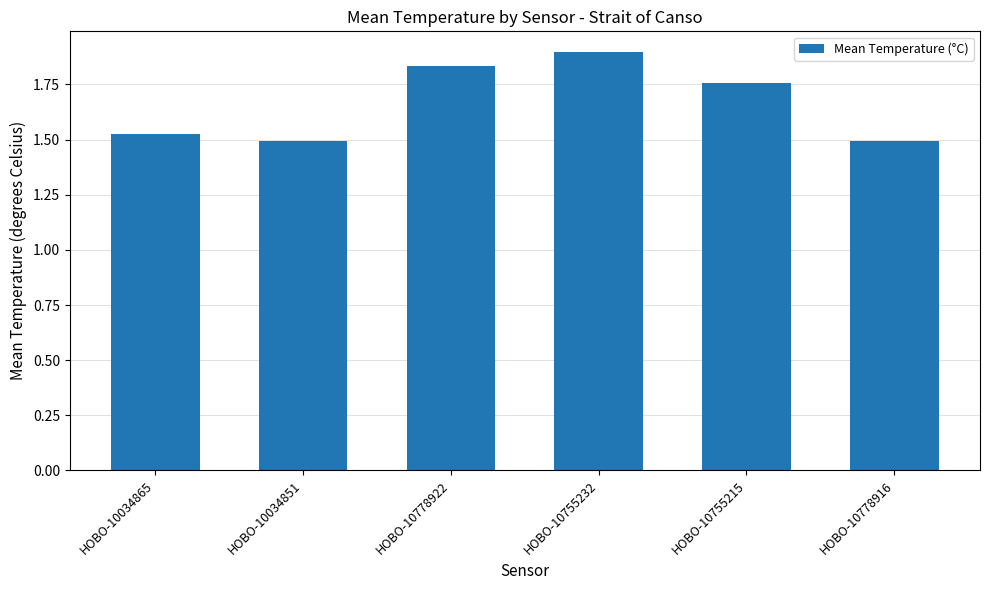

What is the change in value from HOBO-10034865 to HOBO-10778922?

+0.3